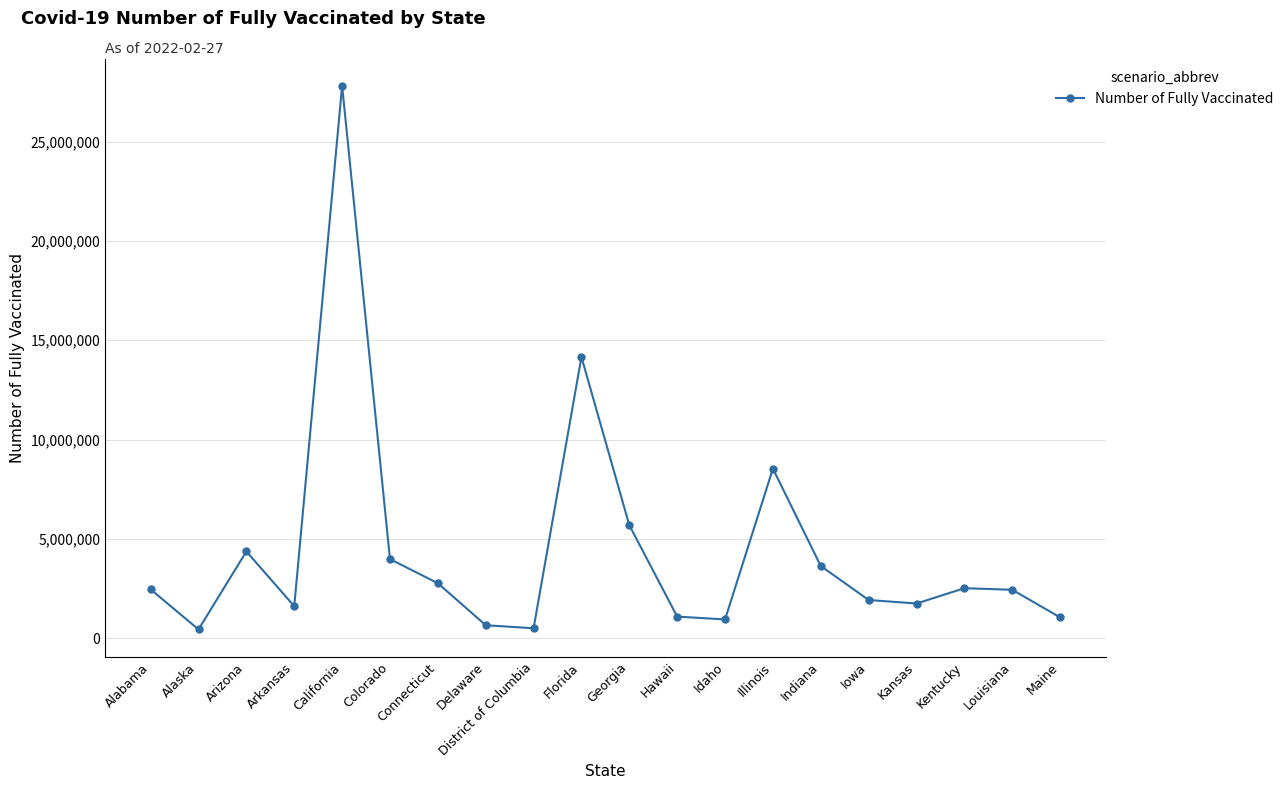

Which label corresponds to the largest value in the chart?

California